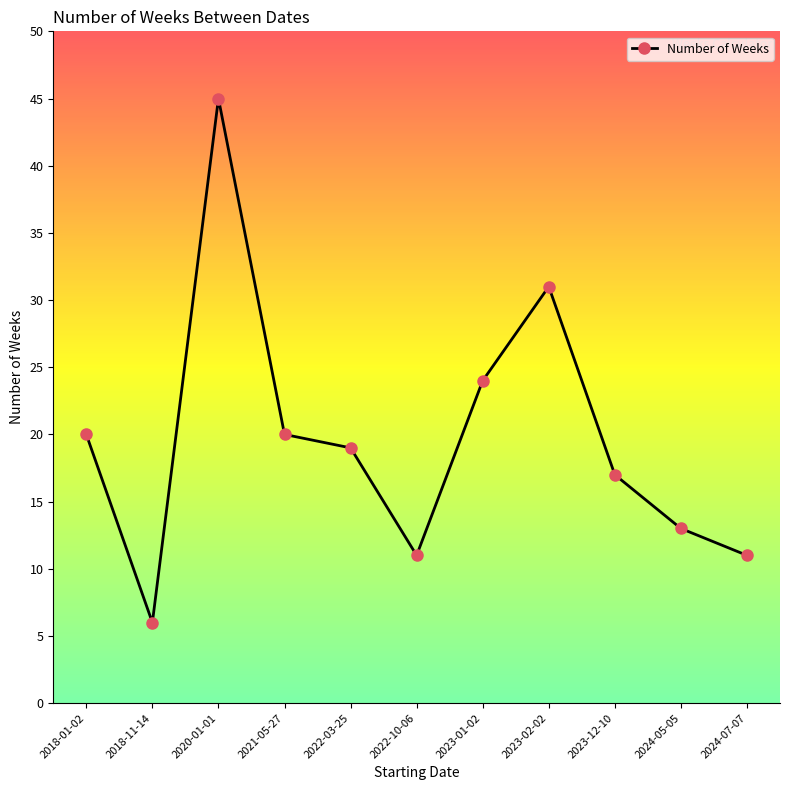

Reading right to left, extract all data points from this chart.

2024-07-07=11	2024-05-05=13	2023-12-10=17	2023-02-02=31	2023-01-02=24	2022-10-06=11	2022-03-25=19	2021-05-27=20	2020-01-01=45	2018-11-14=6	2018-01-02=20